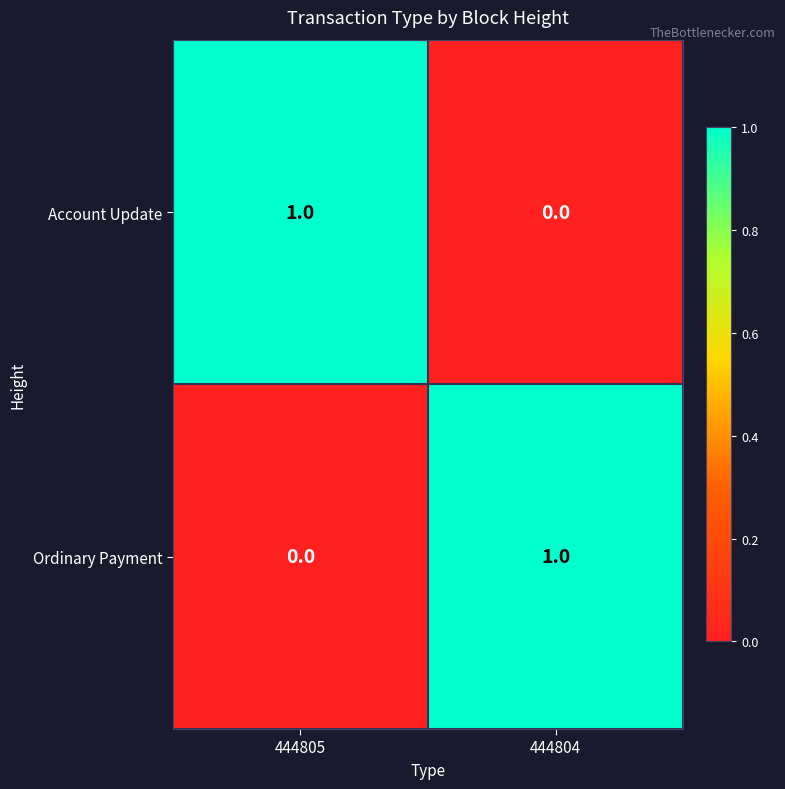

Reading left to right, transcribe all the data shown in this chart.

Account Update: 1	0
Ordinary Payment: 0	1